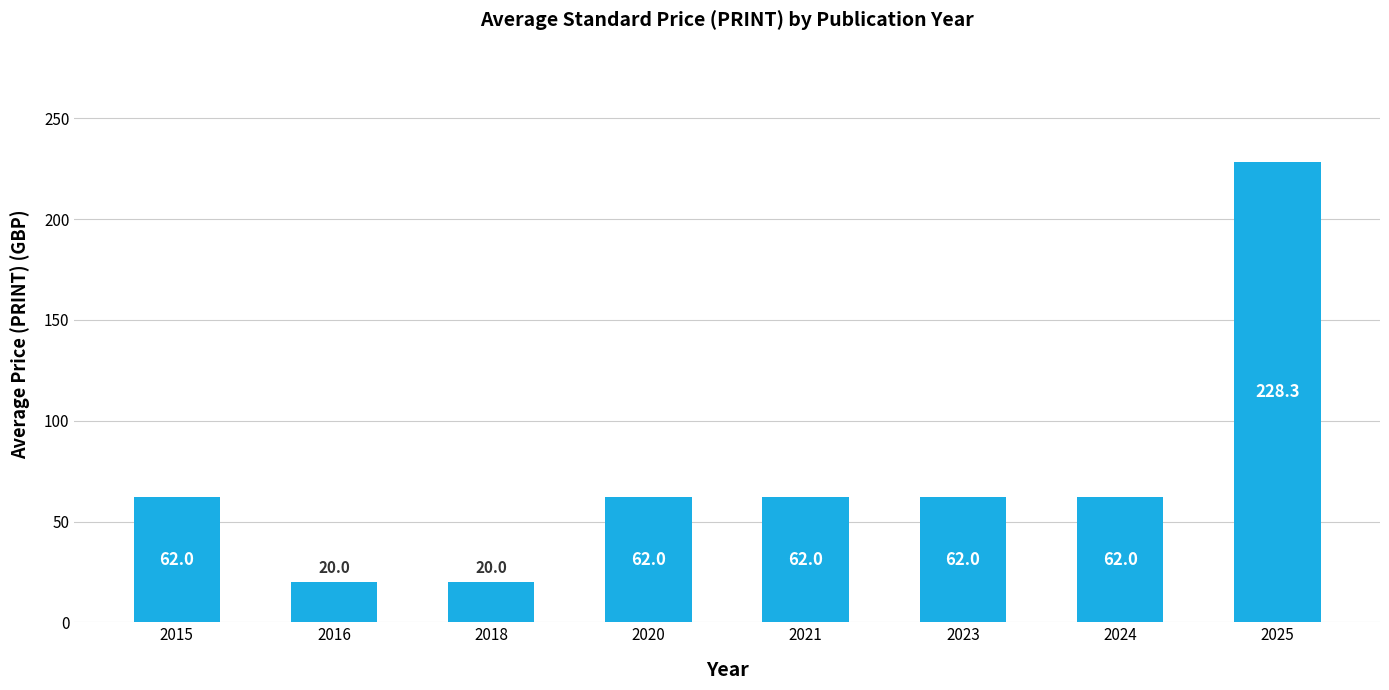

What is the sum of all values?

578.3